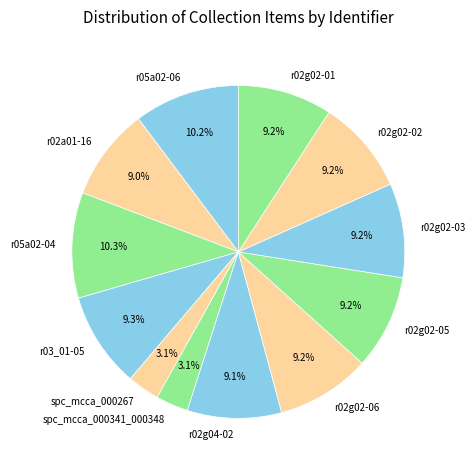

True or false: r02g04-02 accounts for 18% of the total.

False